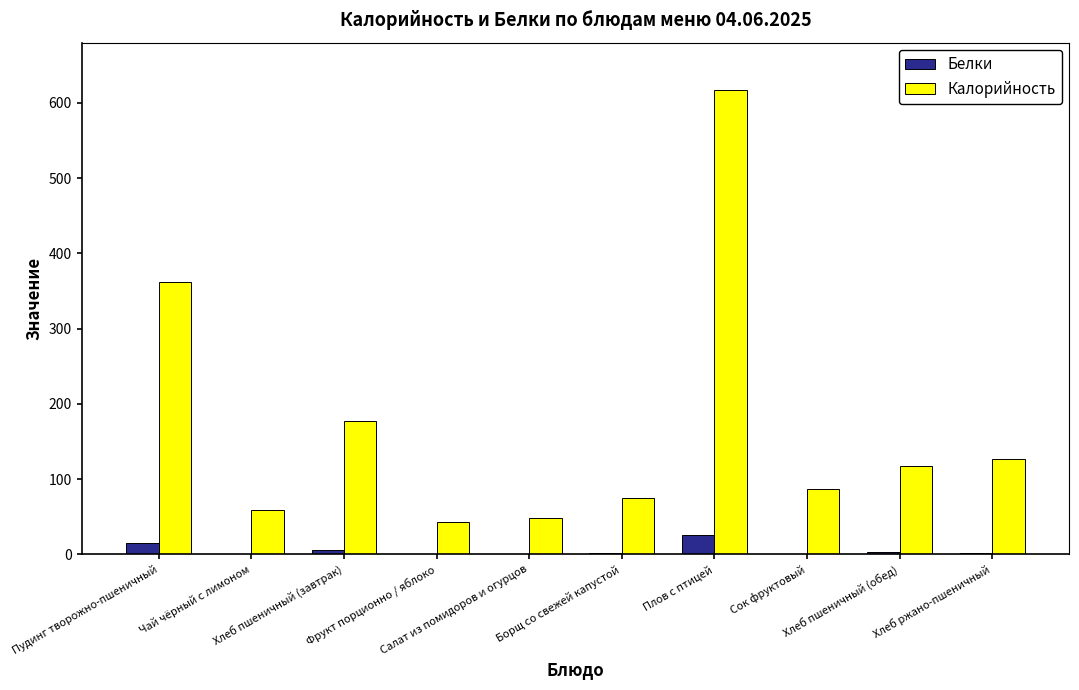

Which series has the largest range (max minus min)?

Калорийность